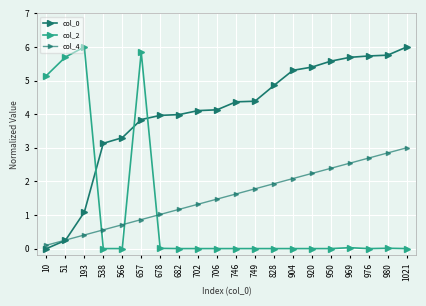

Which has a higher value, 976 or 678?

976